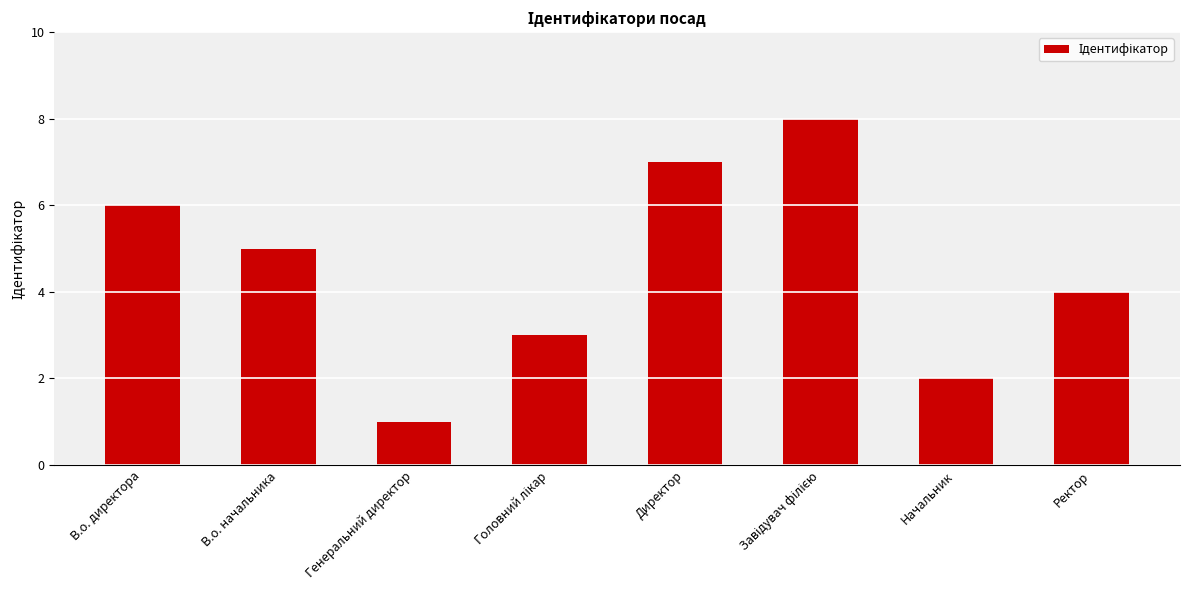

Read the value at Директор.

7